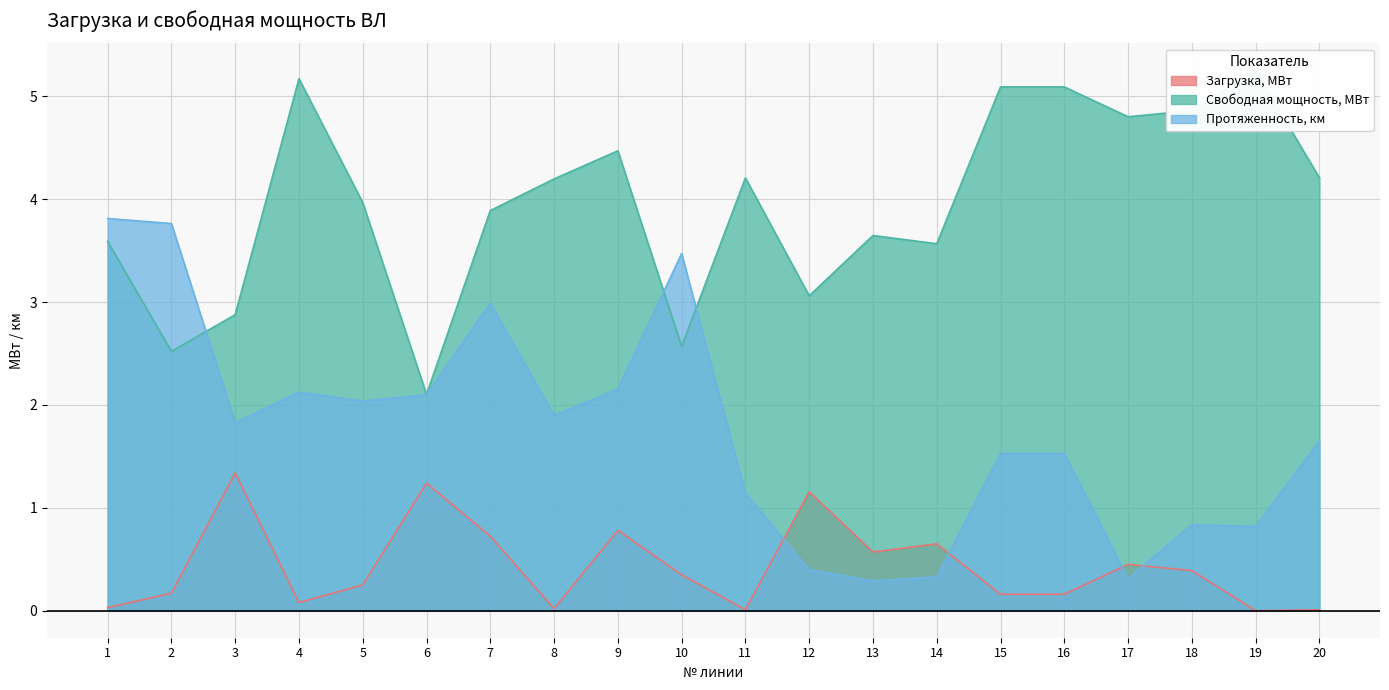

What is the difference between the highest and lowest values at 10?

3.1